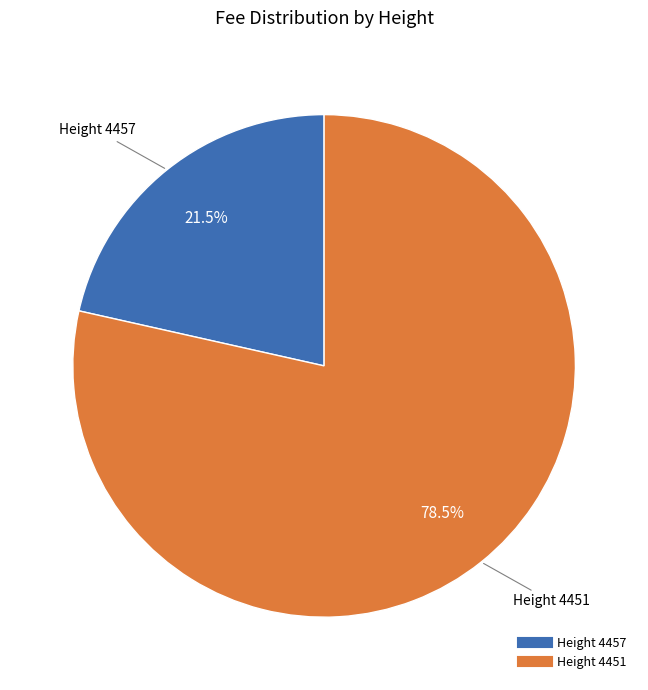

Is there any slice that represents more than half of the pie?

Yes